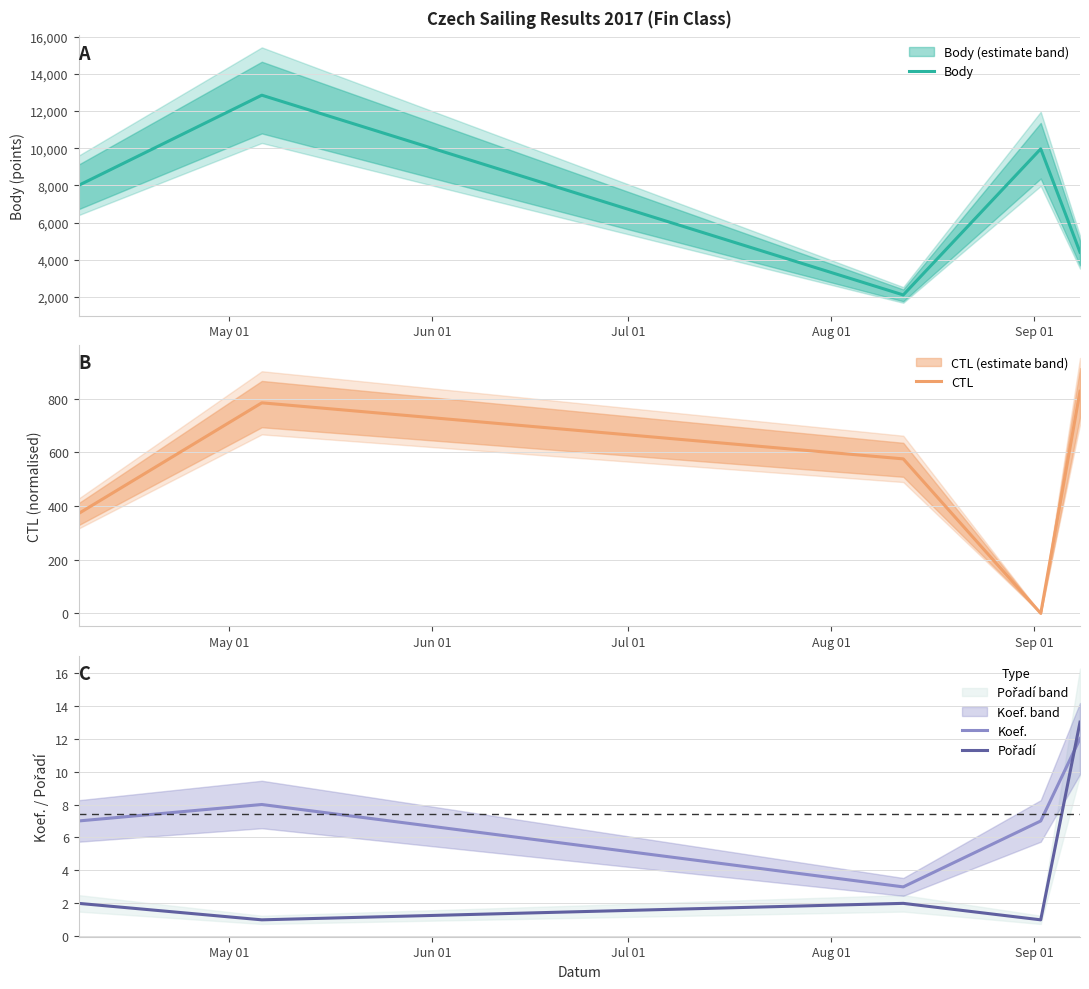

How many distinct data groups are displayed?

4